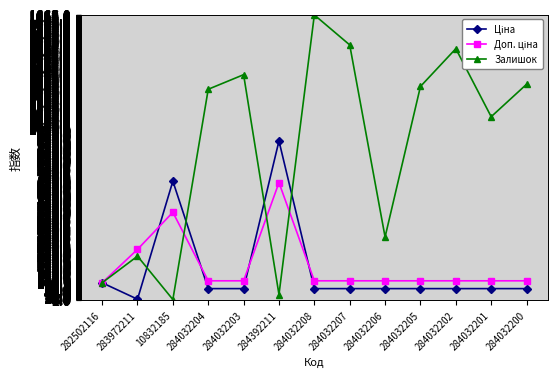

In Залишок, how many points are higher than both neighbors (excluding endpoints)?

4